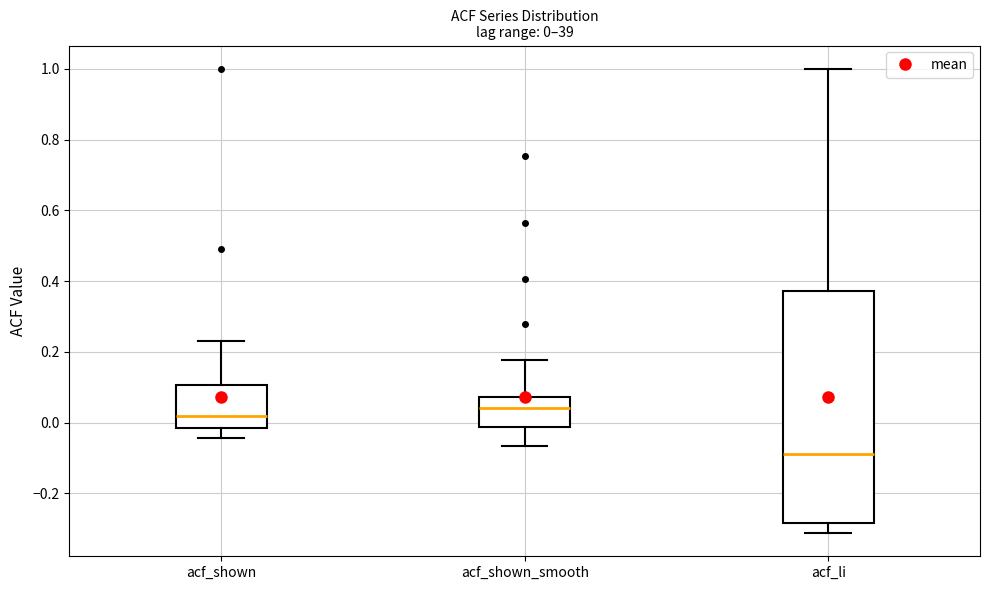

Comparing the boxes themselves (not the whiskers), which one is the tallest?

acf_li